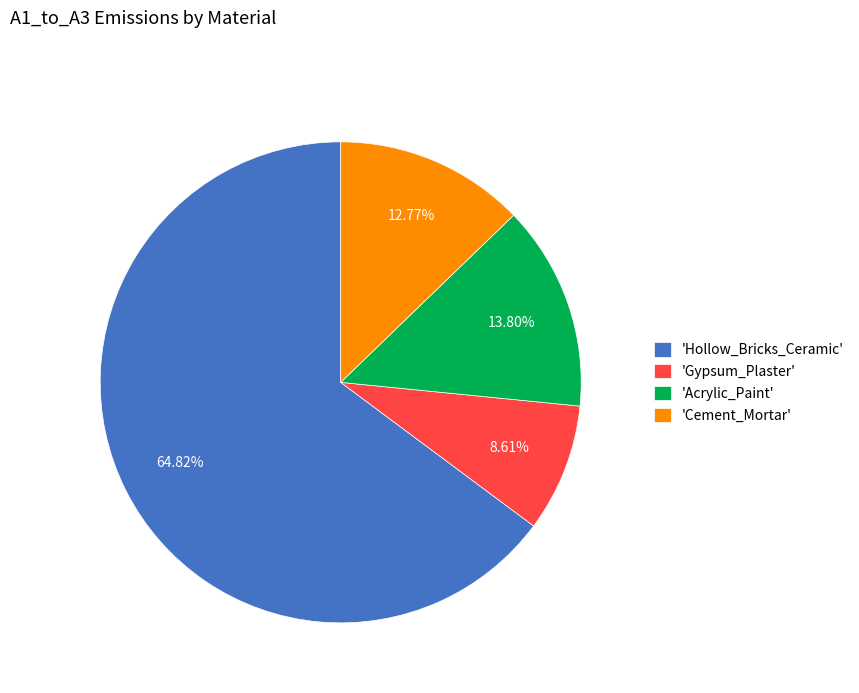

To the nearest percent, what is the average slice percentage?

25%